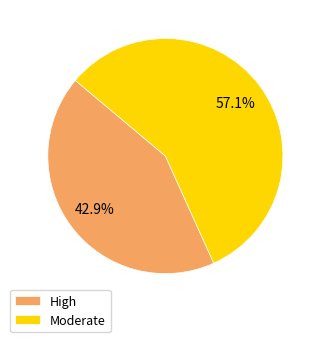

Which has a higher value, Moderate or High?

Moderate